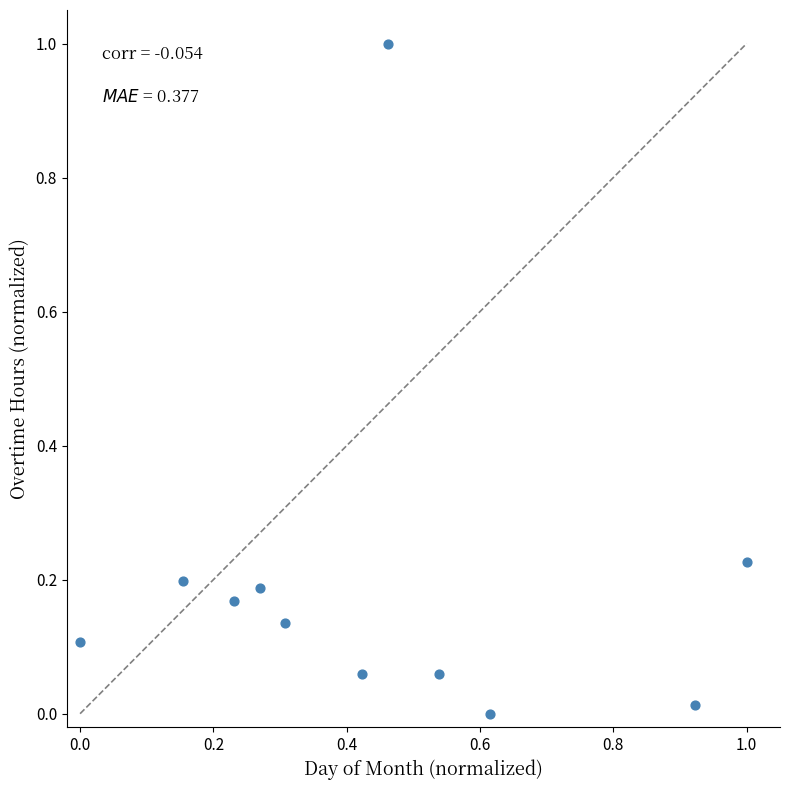

What is the range of Y values (max minus min)?

1.0